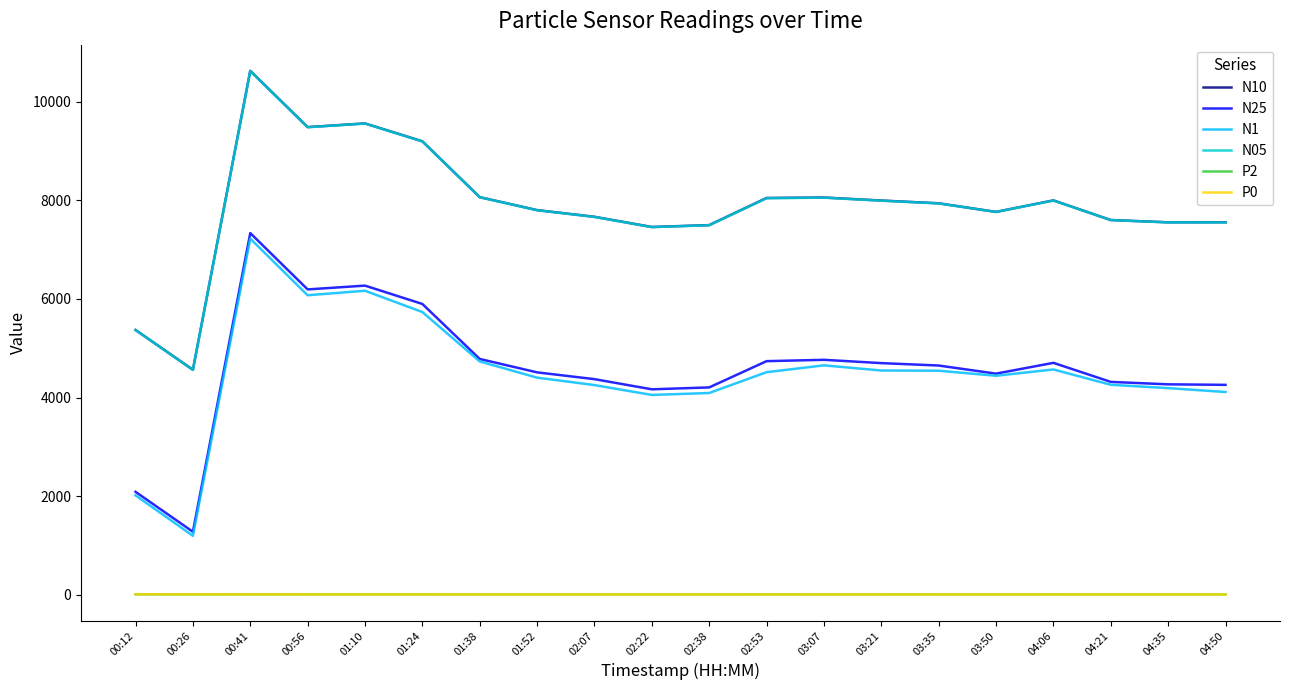

What is the sum of the N10 values at 01:52 and 03:21?

15799.7